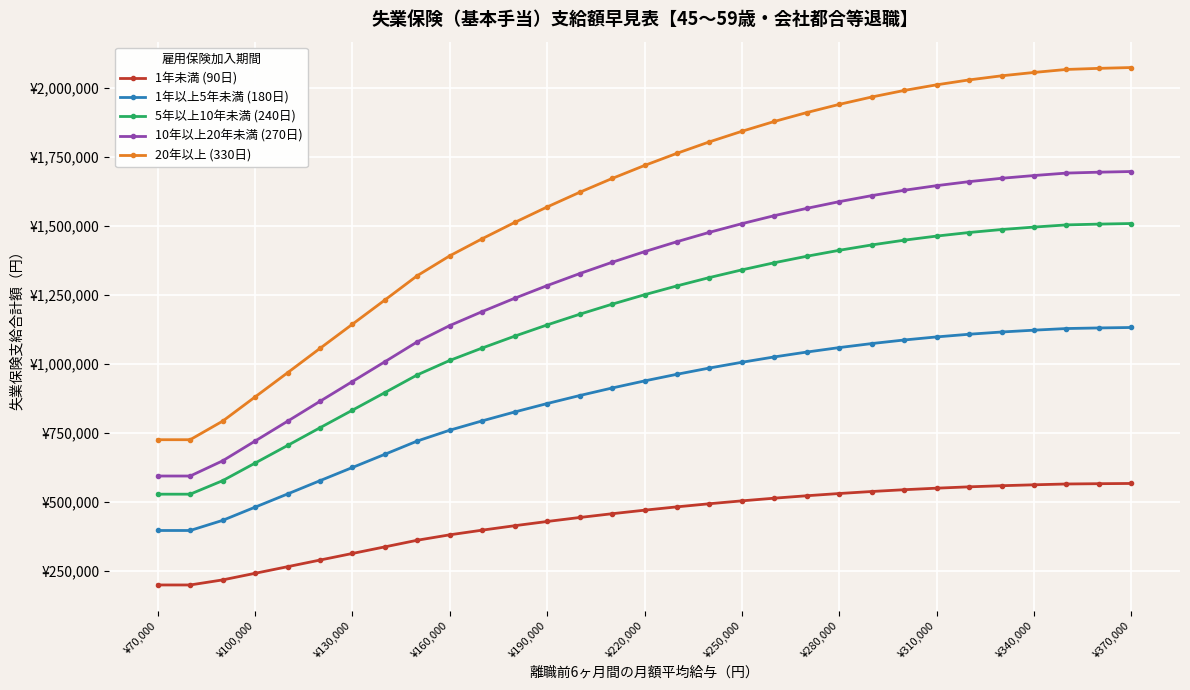

True or false: 5年以上10年未満 (240日) has more than 2 interior local peaks.

False